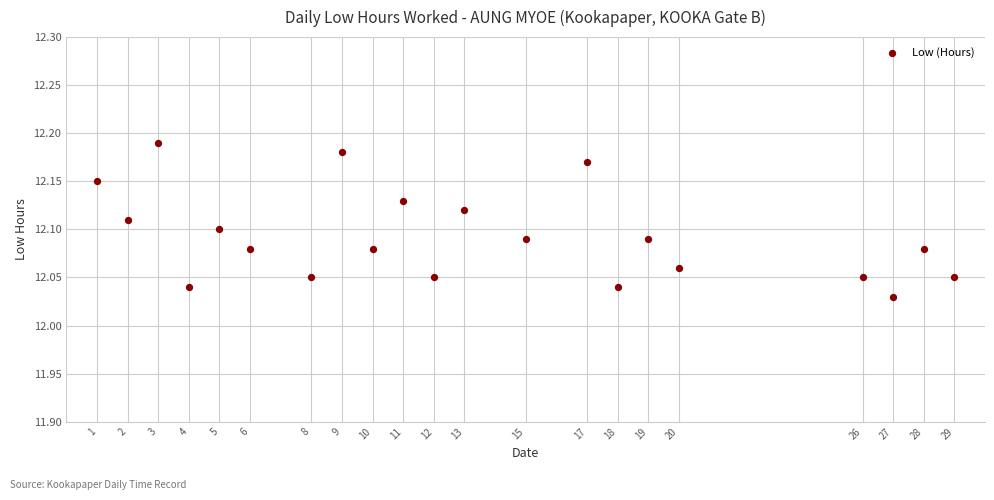

What is the range of X values (max minus min)?

28.0